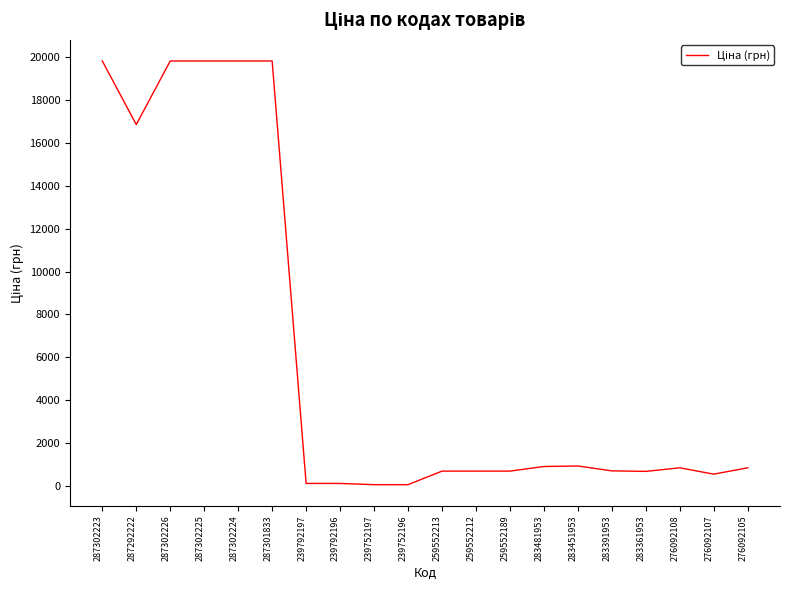

What is the average value?

6193.4